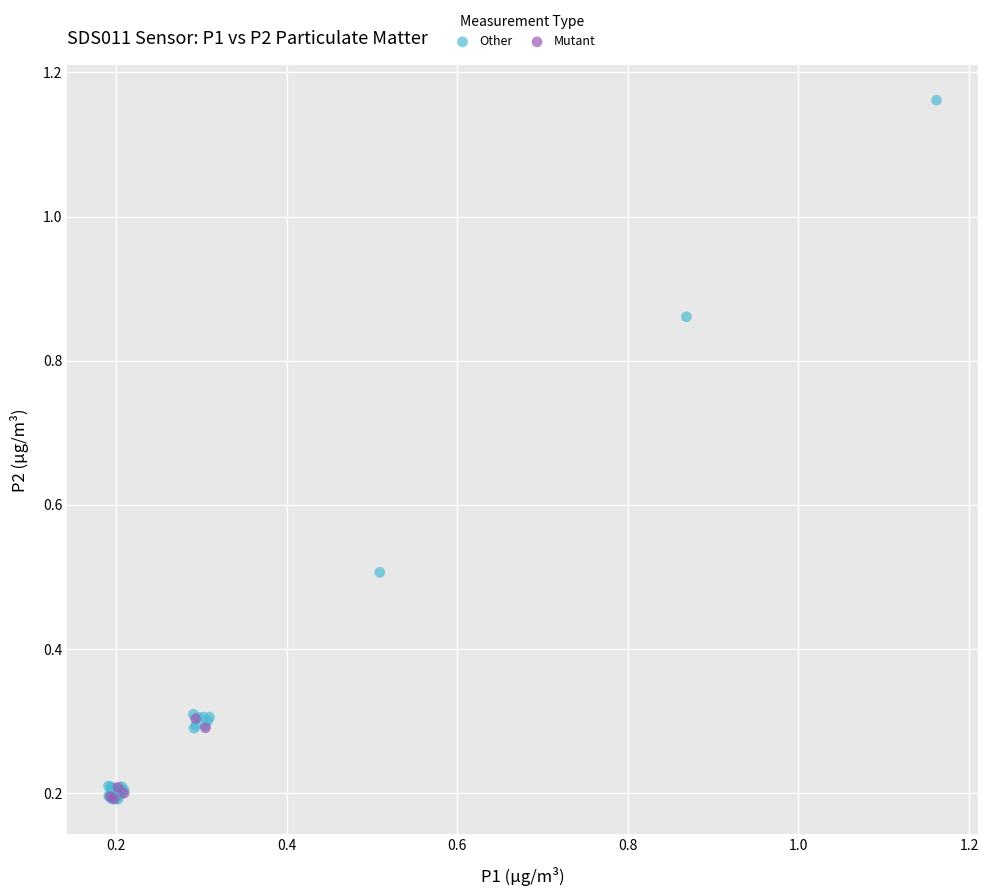

Which series contains the highest Y value?

Other